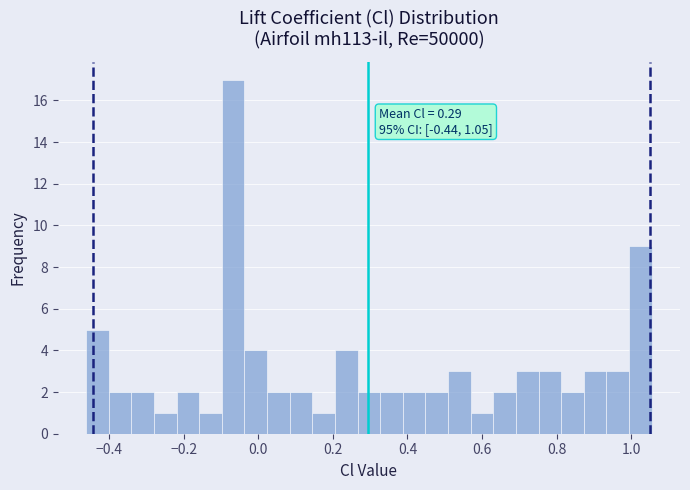

Read against the x-axis, roughly where is the centre of the tallest bar?

-0.06